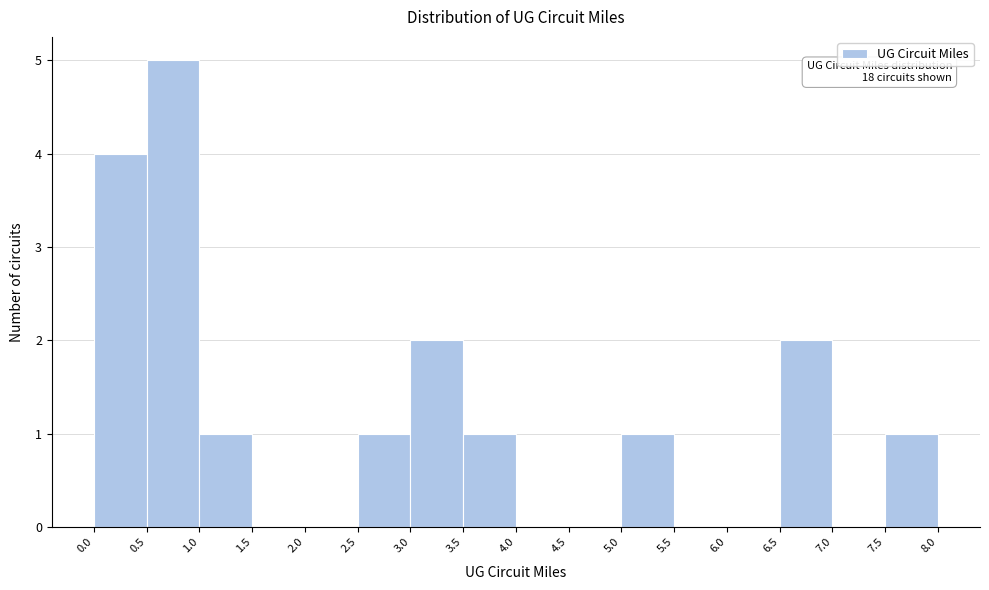

Over which range of the x-axis is the bar tallest?

0.5 to 1.0